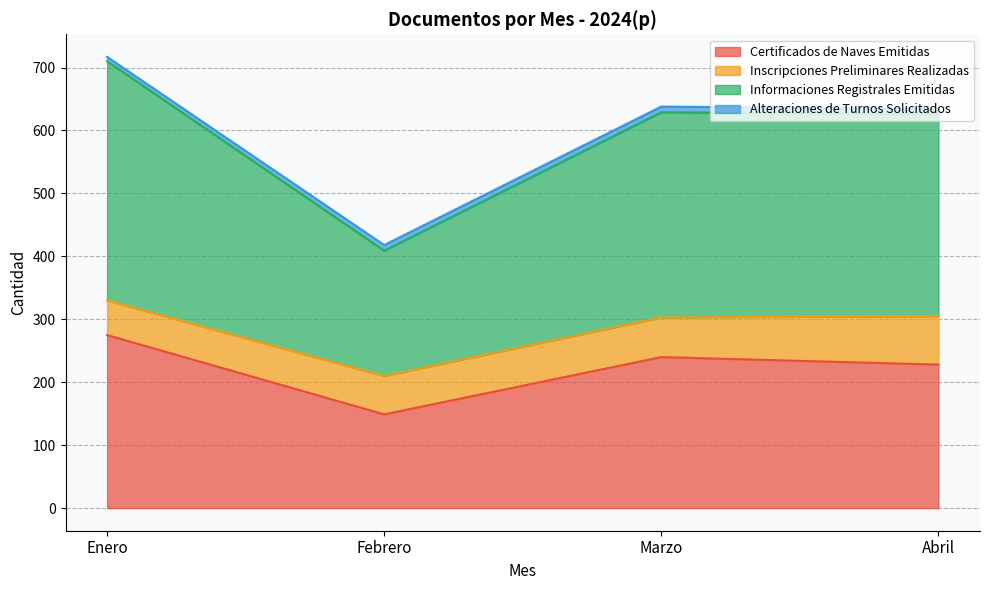

How many values in the Certificados de Naves Emitidas series exceed 240?

1